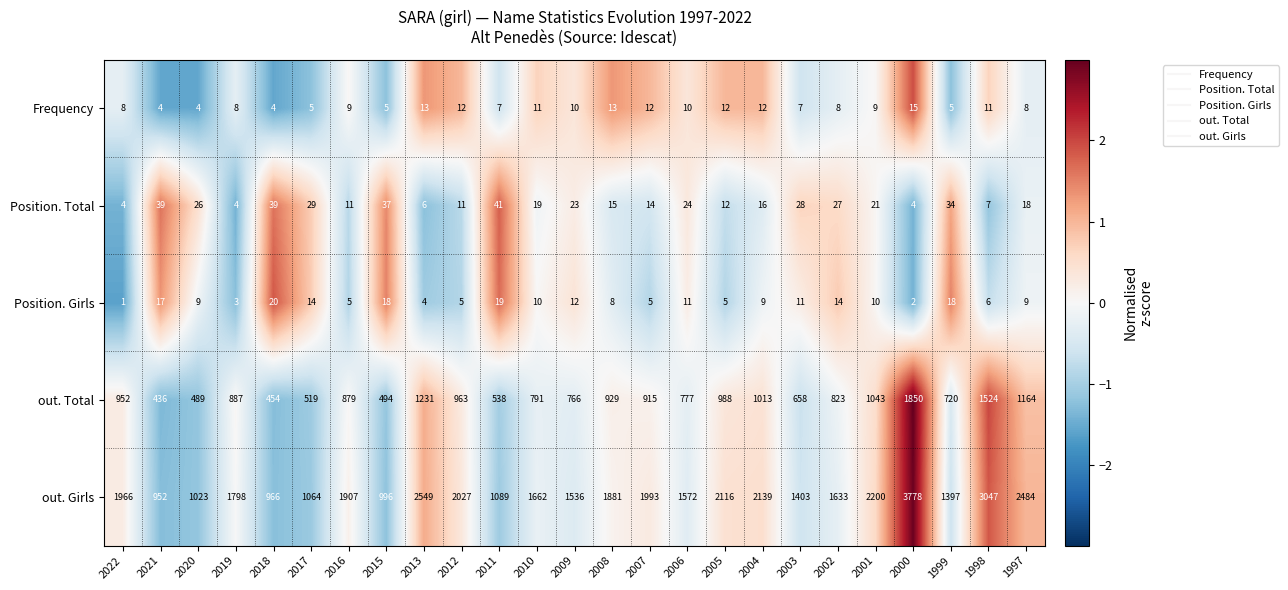

Between 2008 and 2001, which series saw the biggest shift?

out. Girls